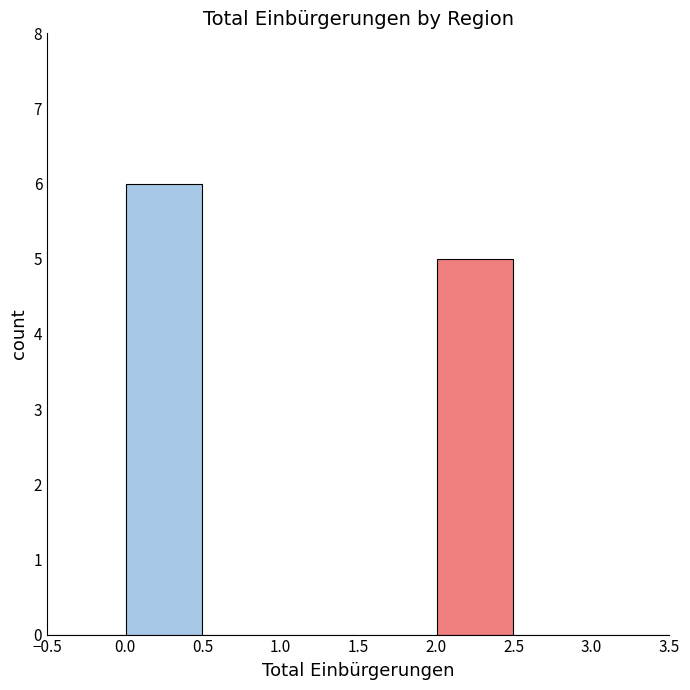

Over which range of the x-axis is the bar tallest?

0.0 to 0.5